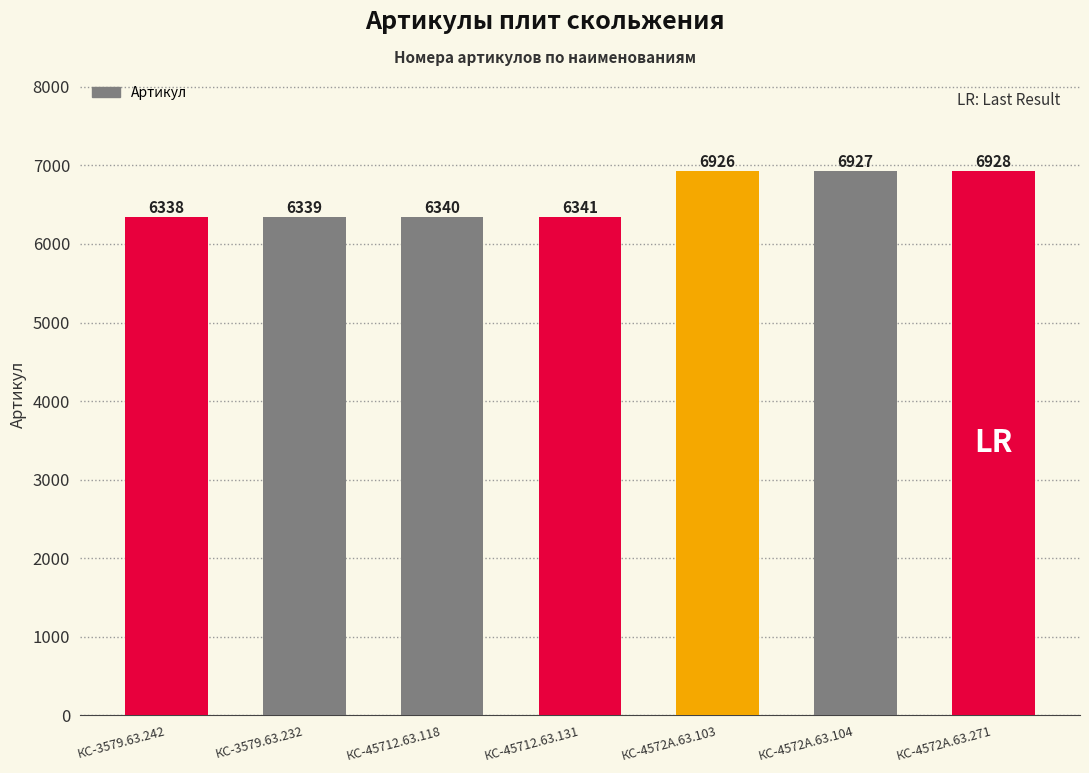

Reading right to left, extract all data points from this chart.

6928	6927	6926	6341	6340	6339	6338